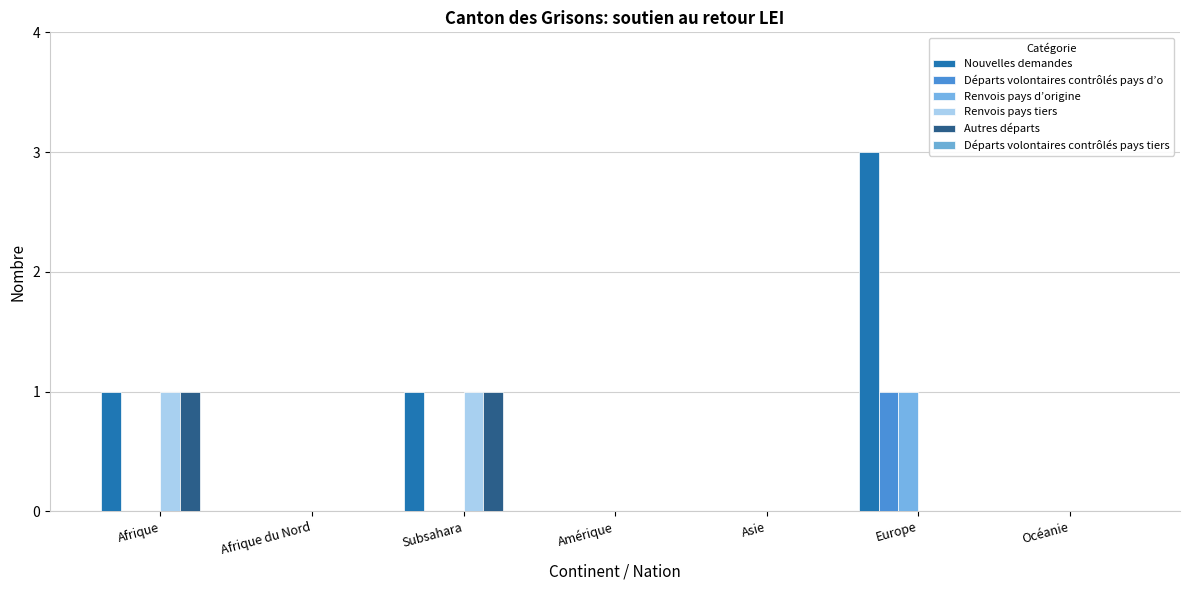

Which series has the largest total across all categories?

Nouvelles demandes